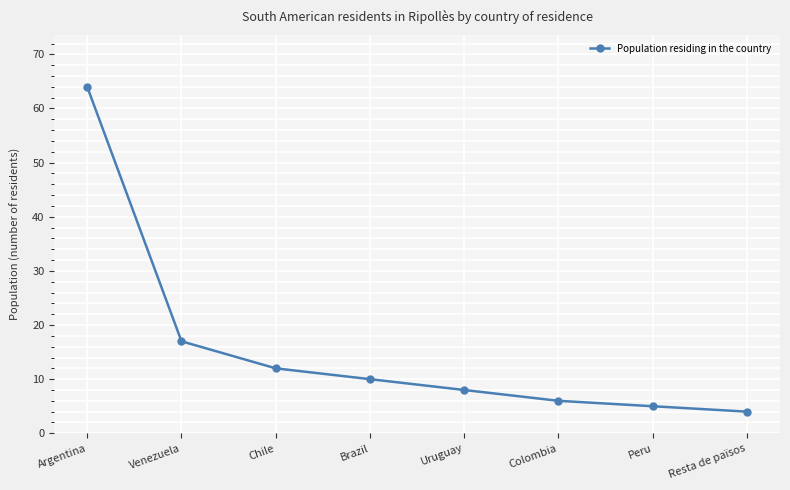

The value at Uruguay is 4. True or false?

False